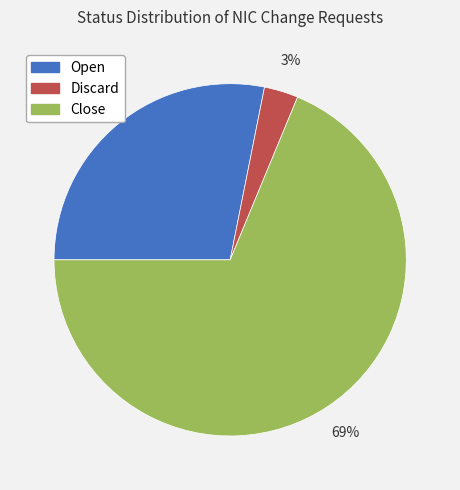

What is the largest slice in the pie chart?

Close